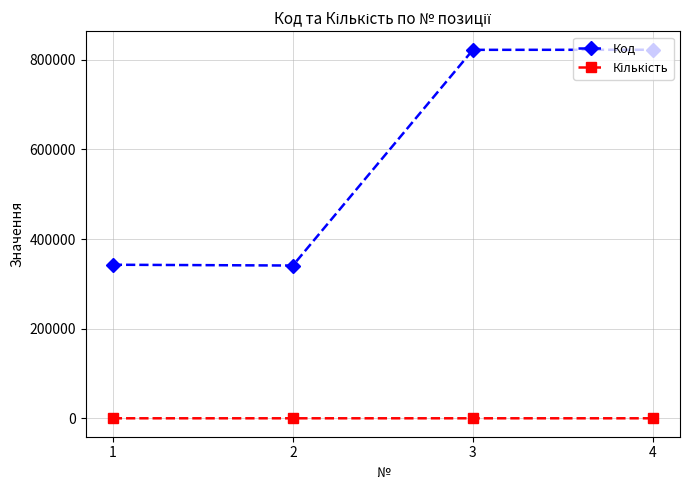

Does the chart have visible grid lines?

Yes